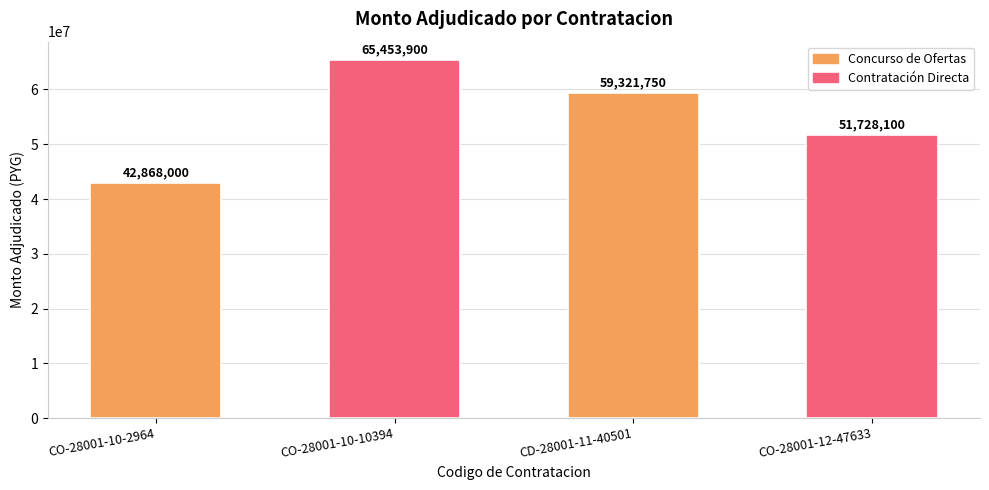

What is the greatest value displayed?

65453900